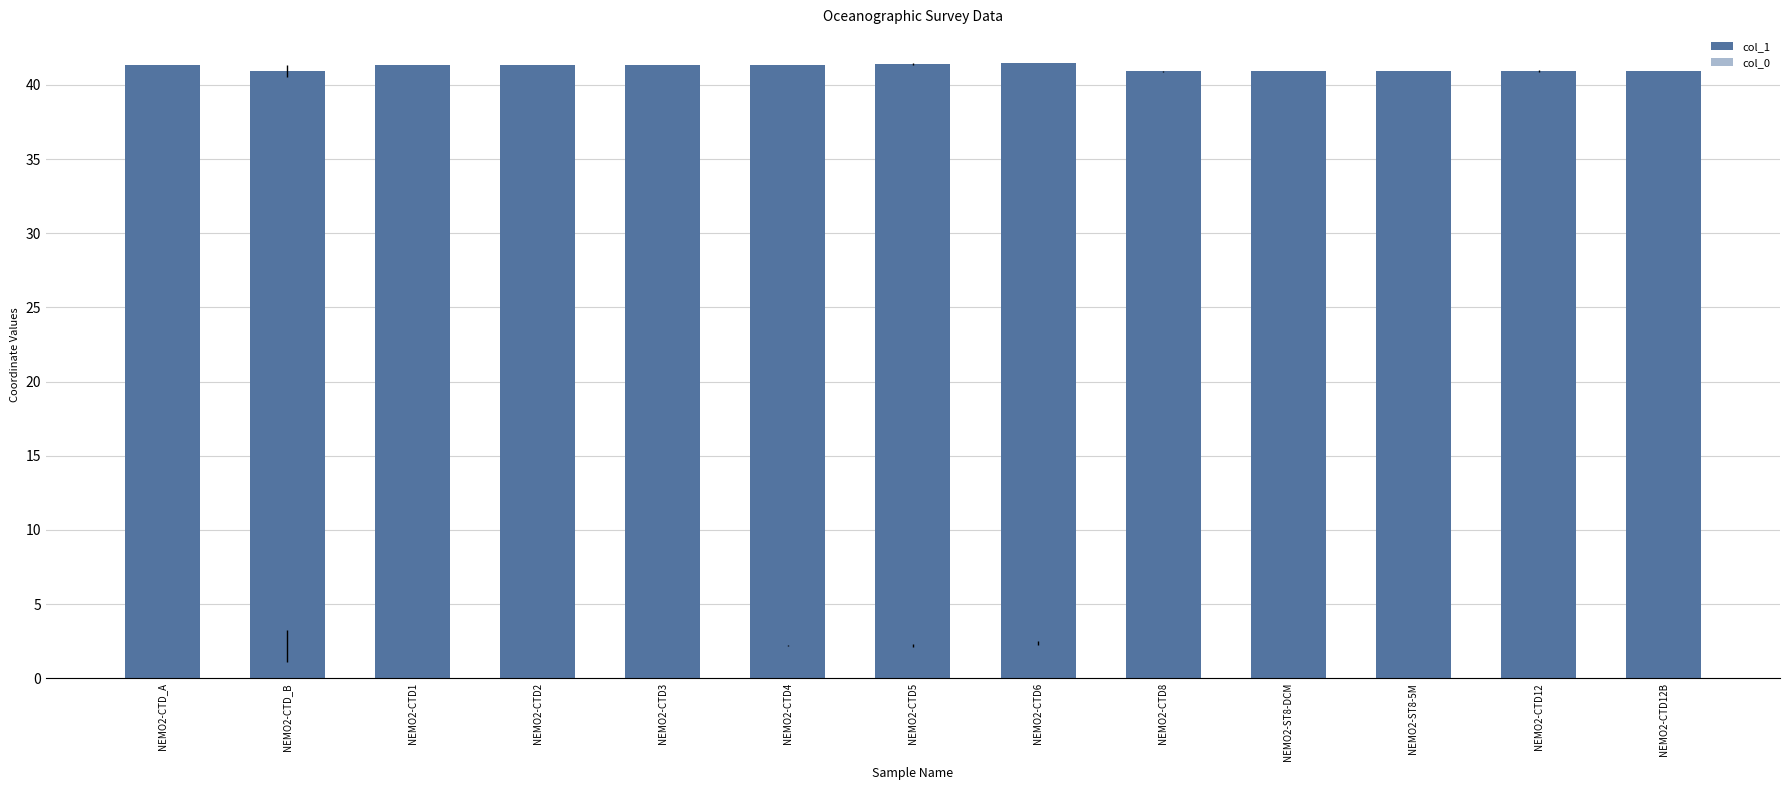

Which series changed the most between NEMO2-CTD1 and NEMO2-CTD2?

col_1